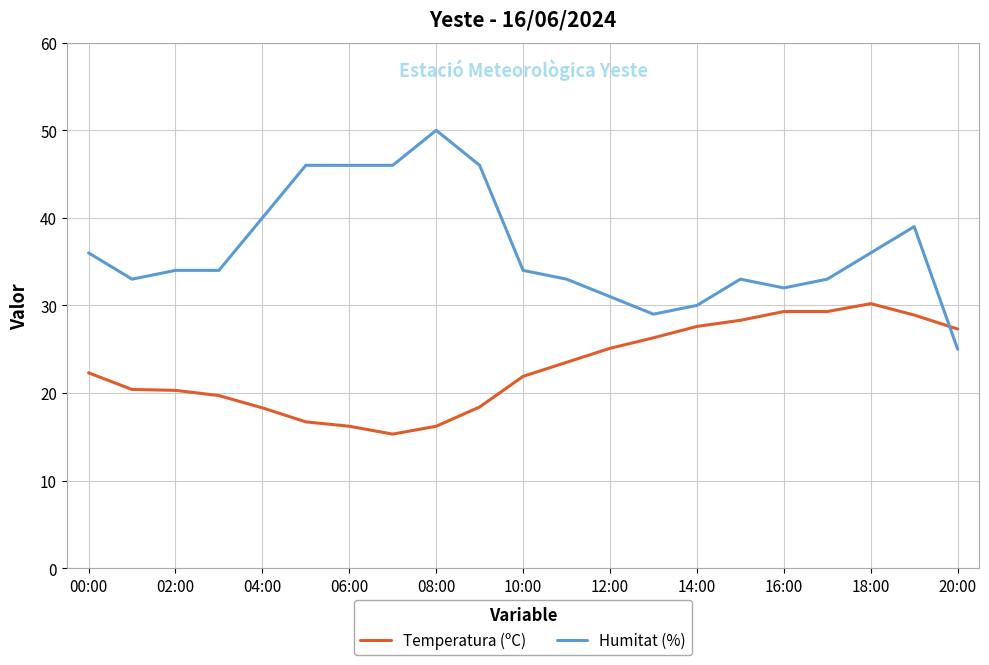

What is the highest value of the Temperatura (ºC) series?

30.2